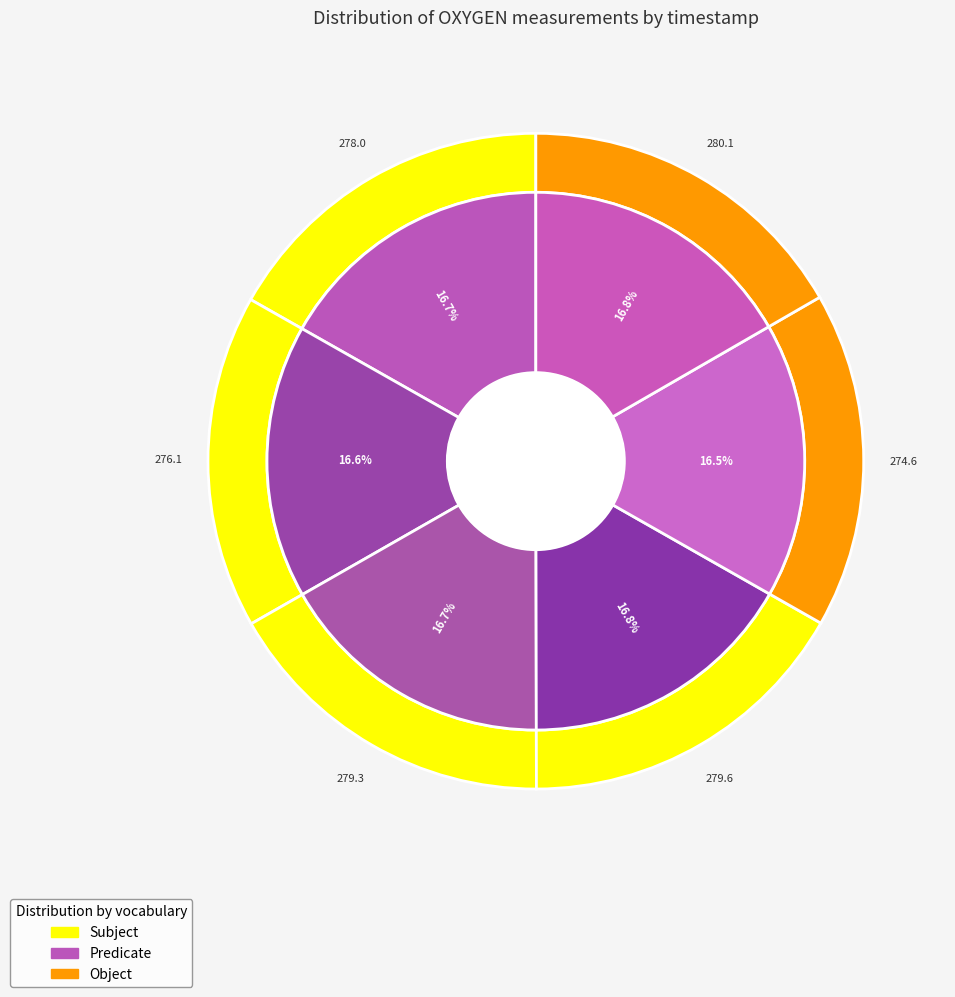

Is the sum of 1374085698 and 1374085678 greater than half?

No